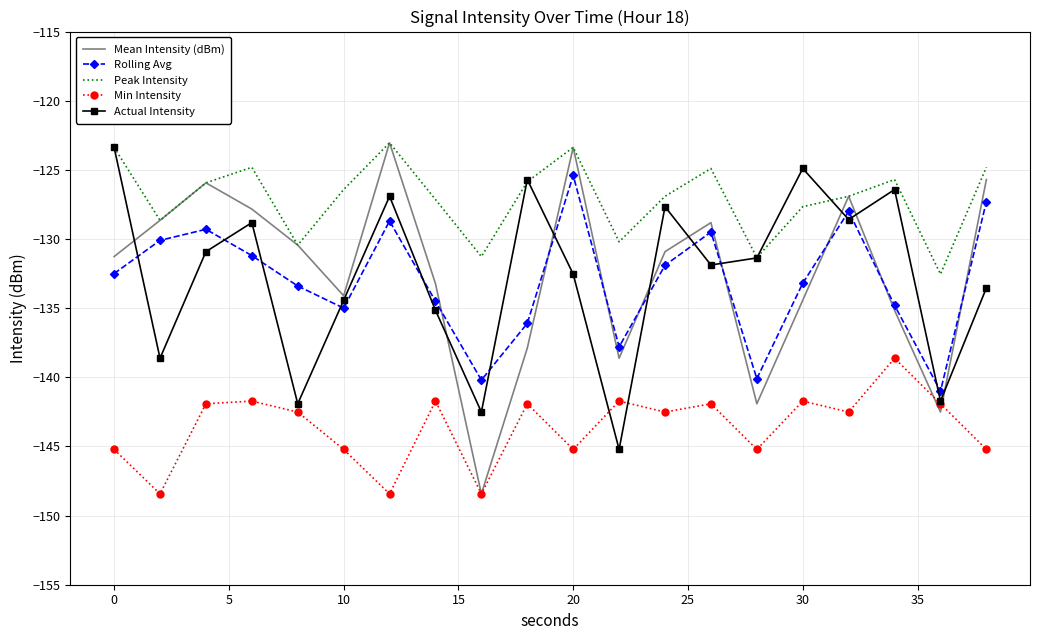

After their last crossing, which series has the higher values: Actual Intensity or Rolling Avg?

Rolling Avg